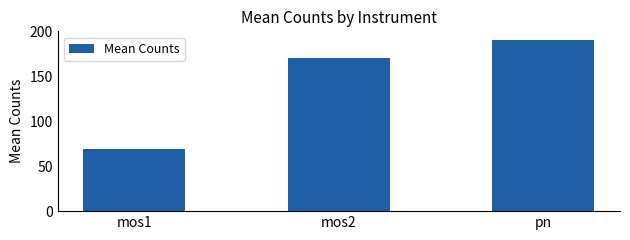

Approximately how many times larger is the value at pn compared to mos2?

1.1